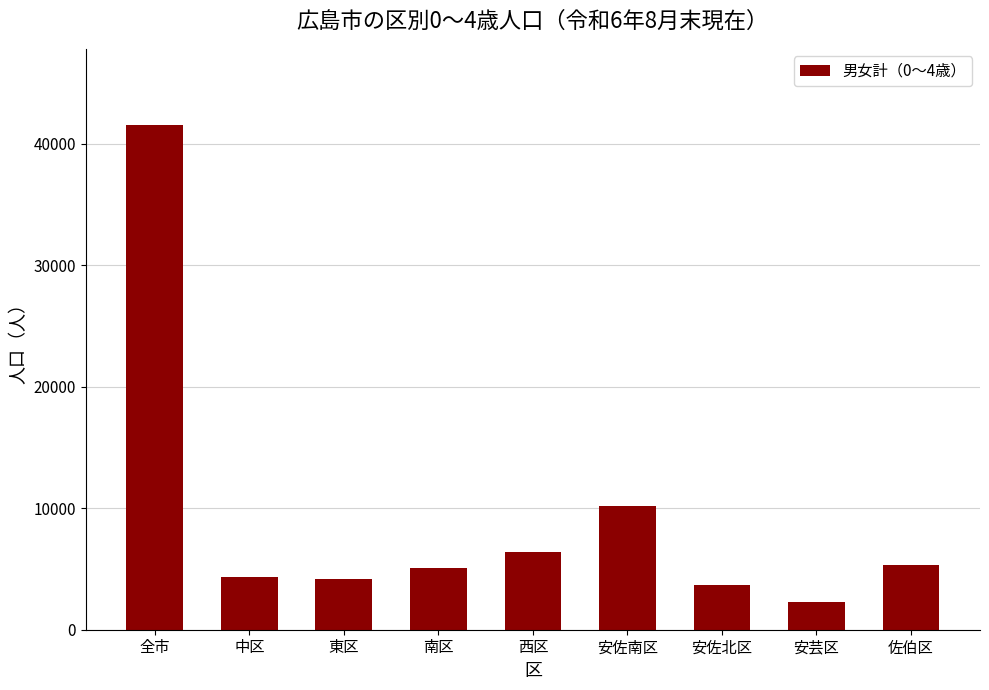

How many data points are less than 5069?

4